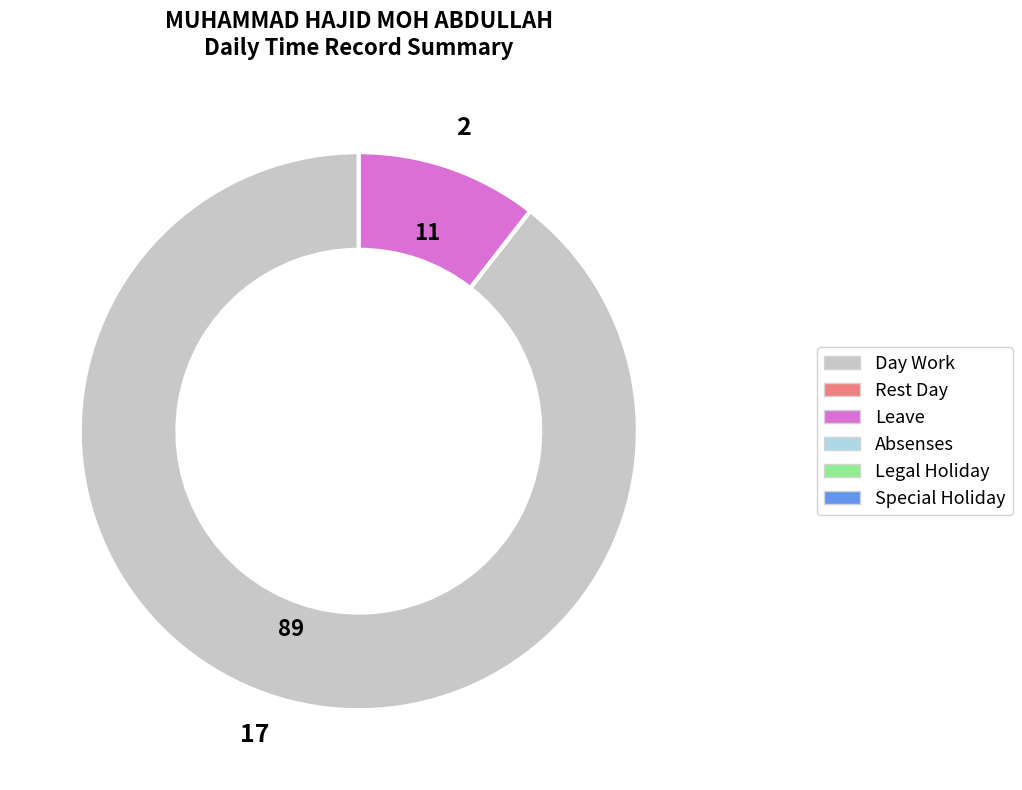

Does any single category account for the majority?

Yes